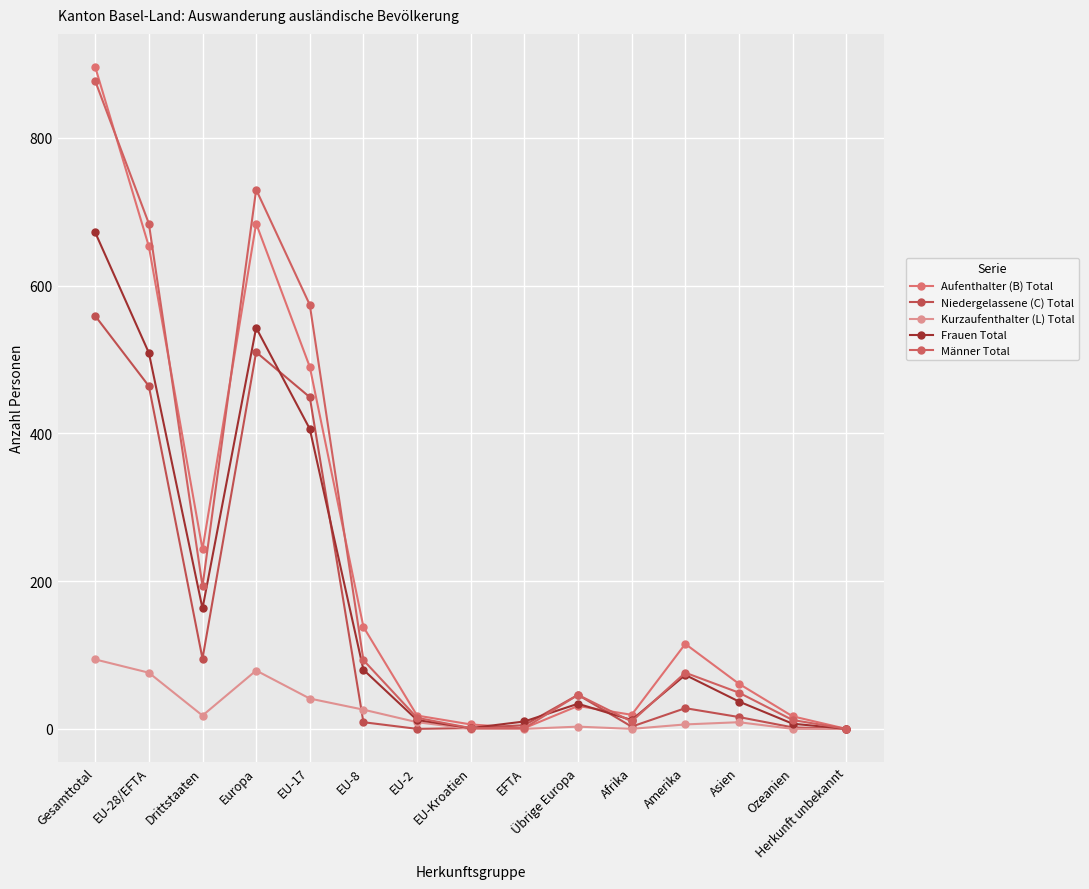

What is the total value across all series at Drittstaaten?

712